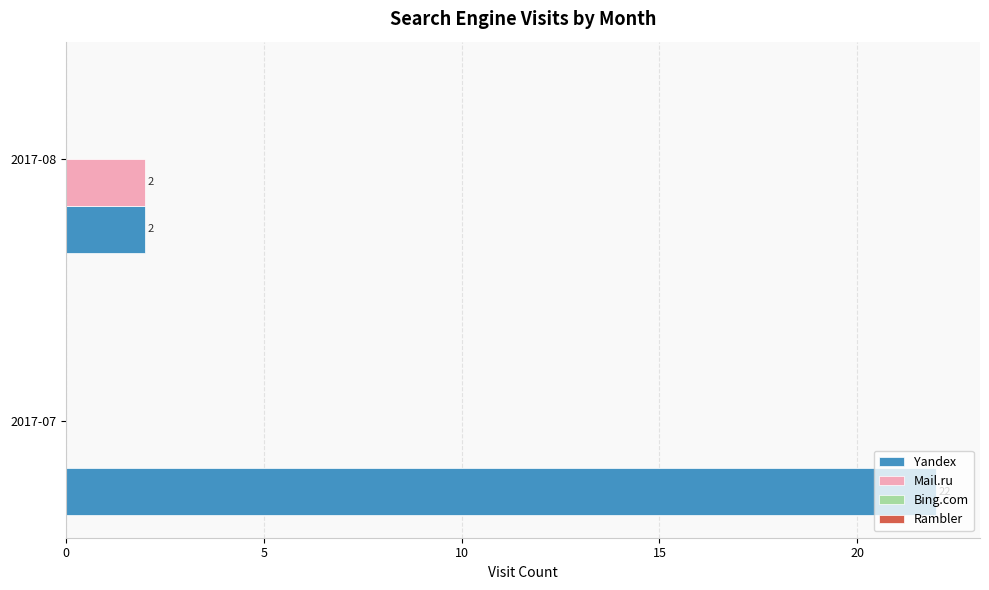

Which series has the largest range (max minus min)?

Yandex